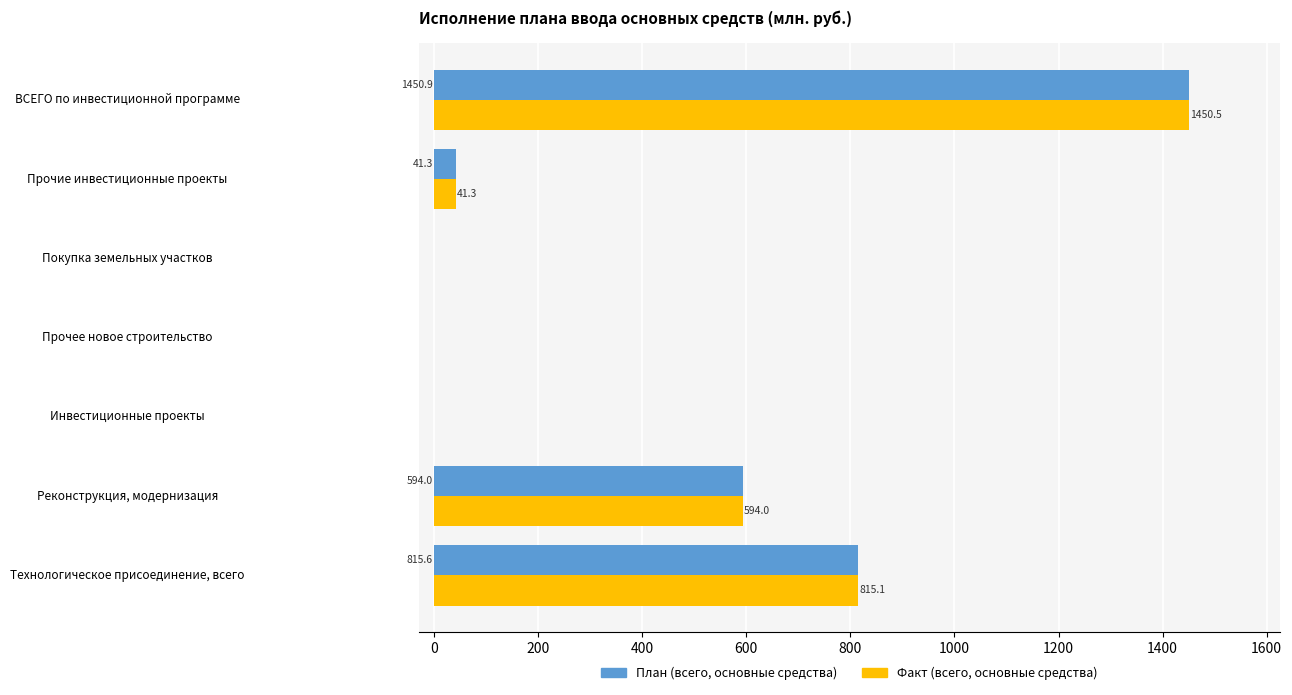

What is the sum of all Факт (всего, основные средства) values?

2900.9